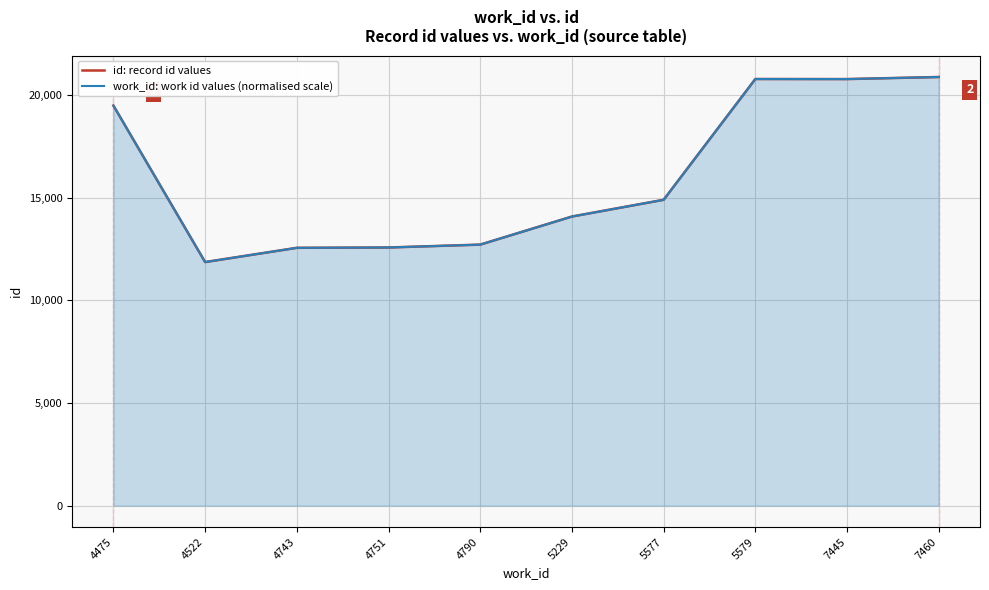

The value of work_id: work id values (normalised scale) at 4475 is 19485.0. True or false?

True